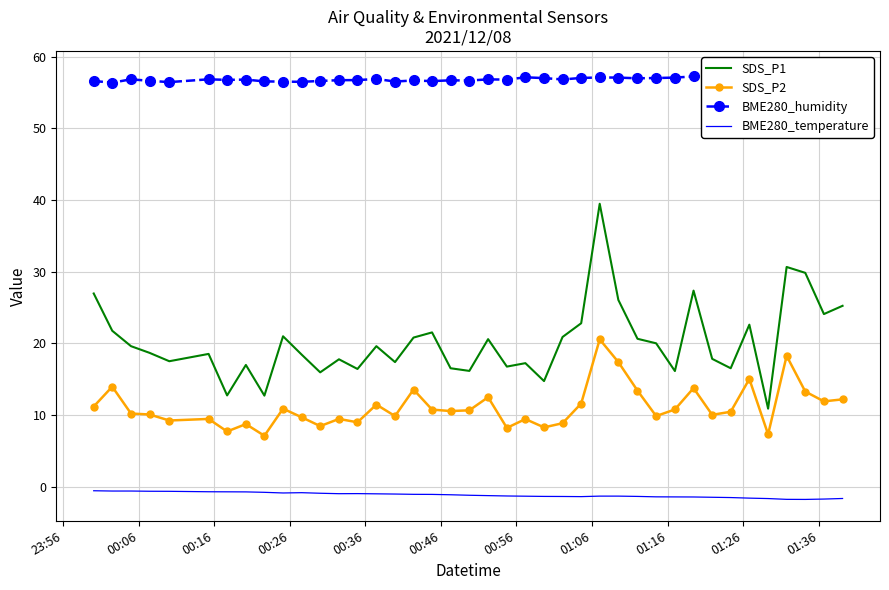

What is the value of the BME280_humidity point at the 39th from the left?

57.8